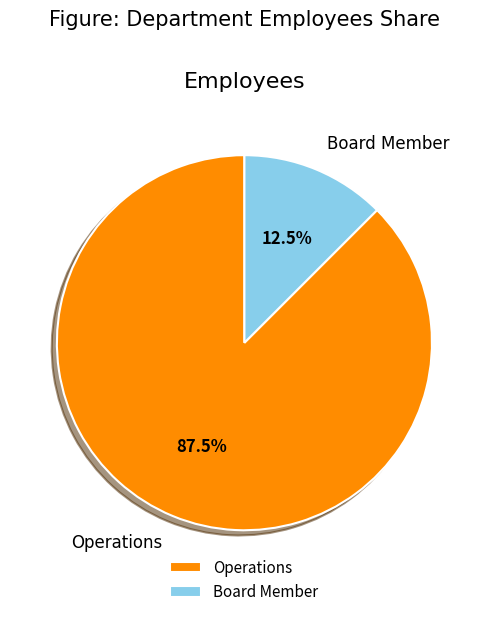

How many segments does this pie chart have?

2